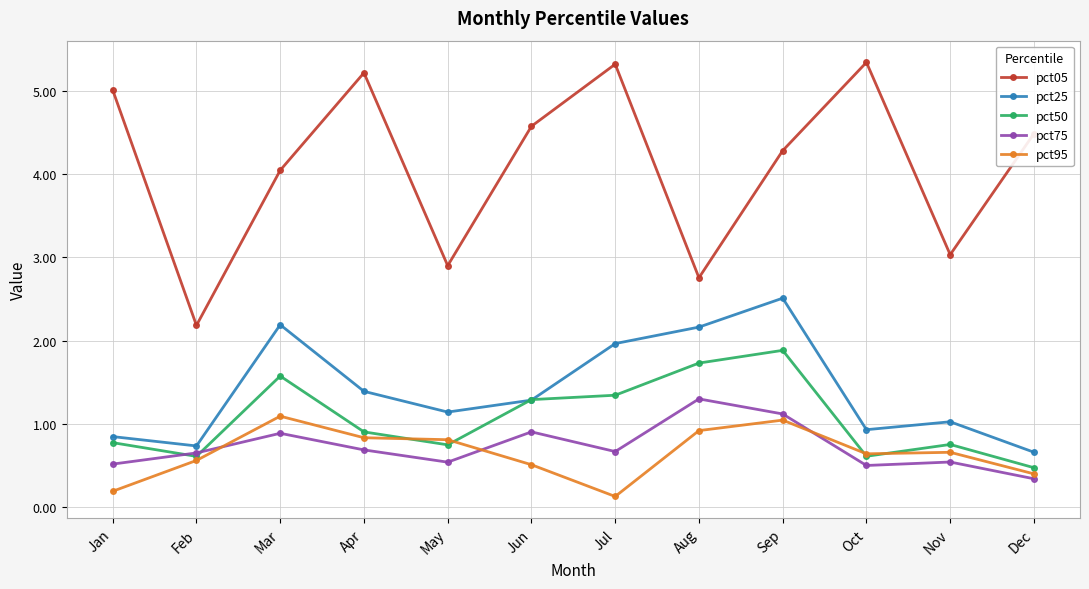

Rank the series at Jul from lowest to highest value.

pct95, pct75, pct50, pct25, pct05